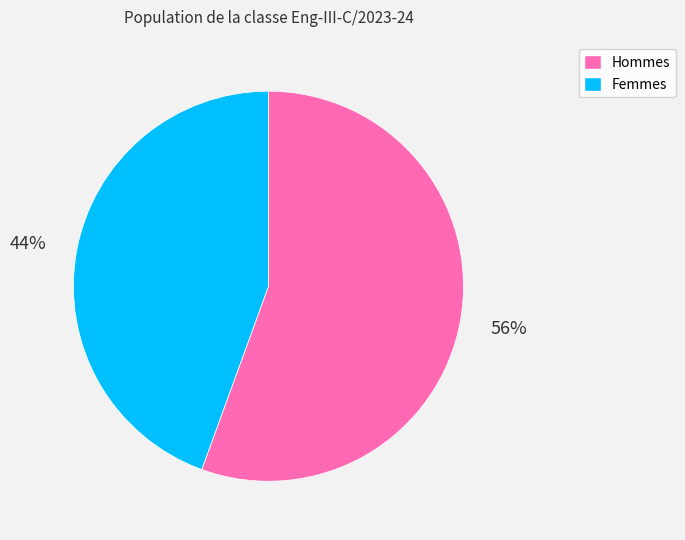

Does any single category account for the majority?

Yes